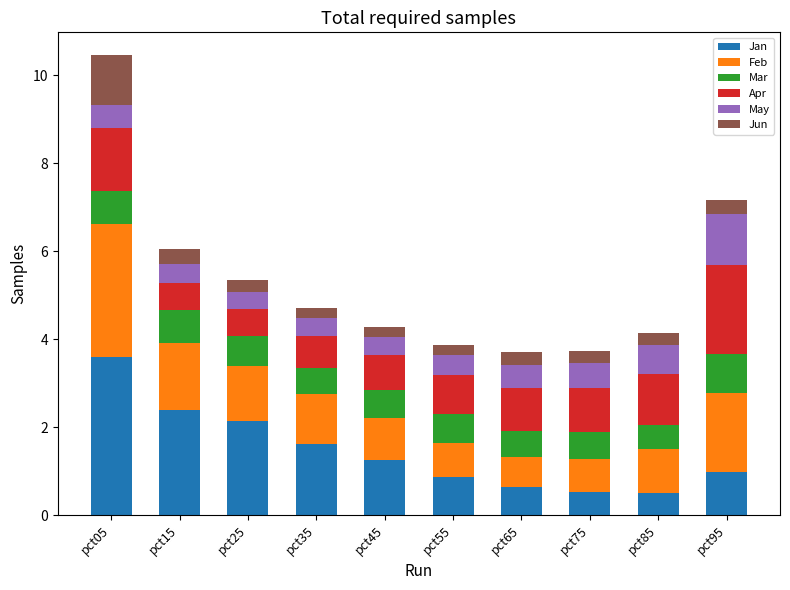

Read the Jan value at pct15.

2.4